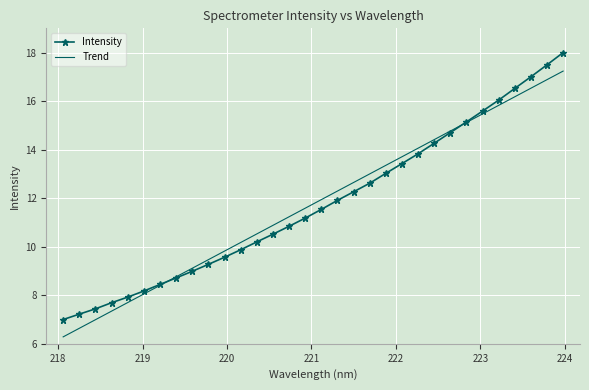

Which series has the largest range (max minus min)?

Intensity